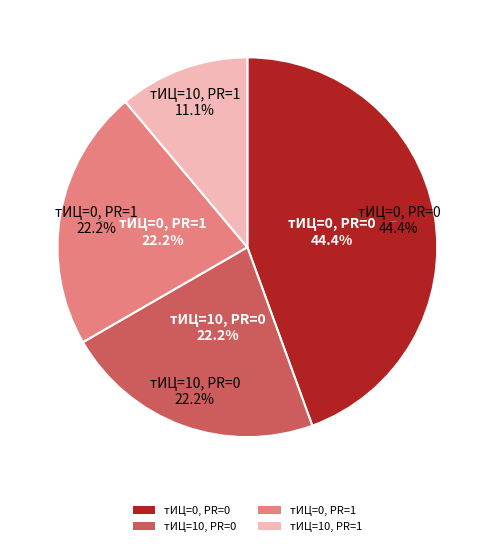

Does PR=0 тИЦ=0 (2012-11-12) represent more than half of the total?

No